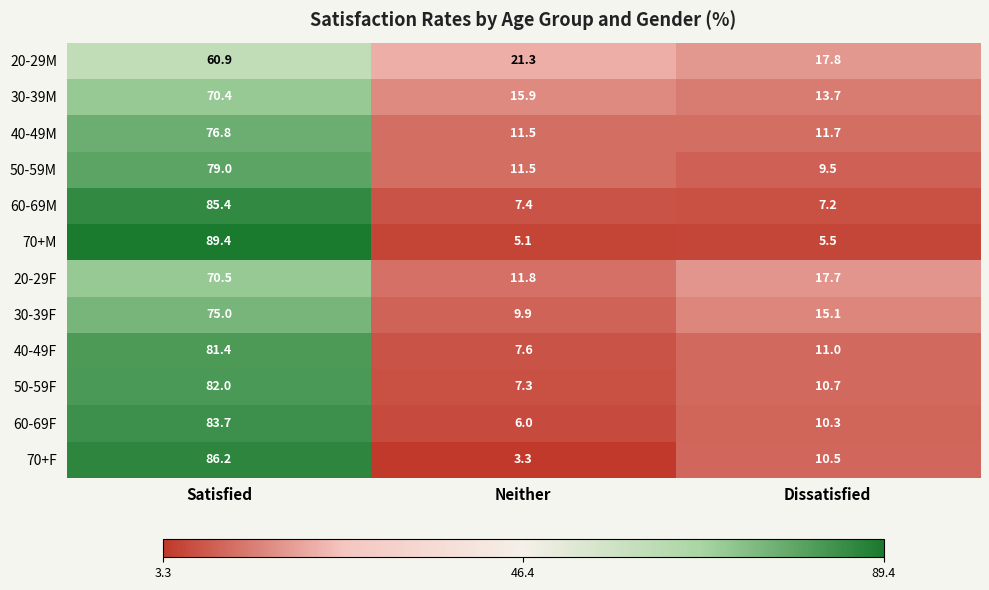

What is the sum of the 50-59M values at Dissatisfied and Neither?

21.0